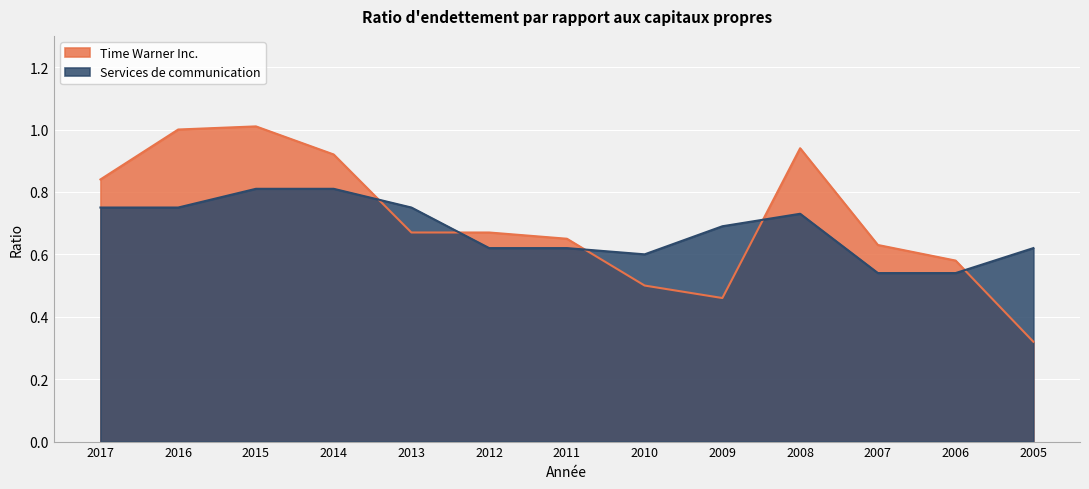

What is the spread (max minus min) of values at 2014?

0.1